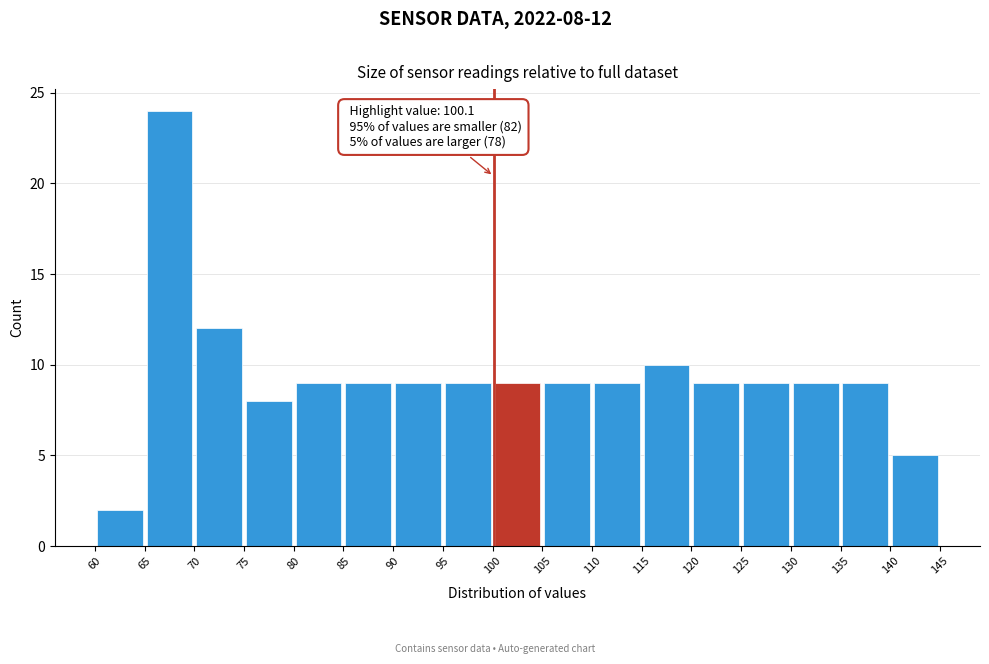

Over which range of the x-axis is the bar tallest?

65 to 70